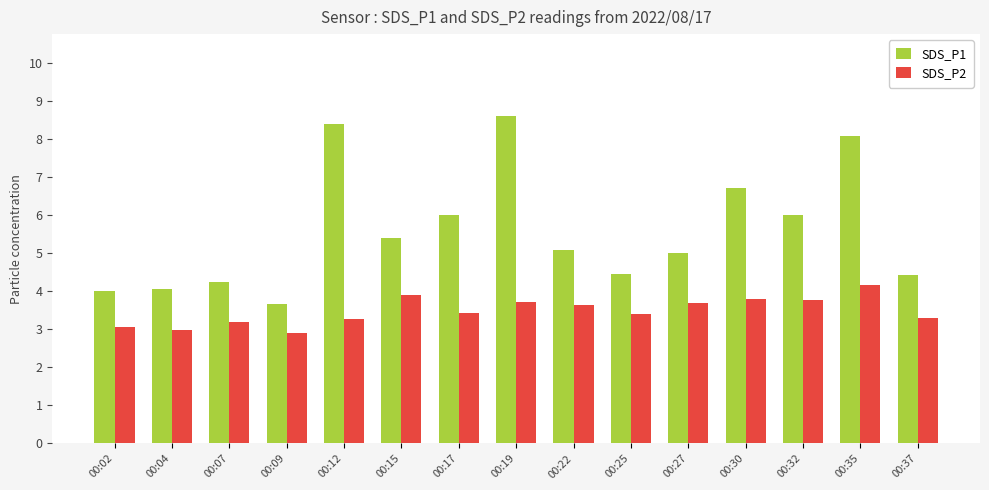

How many series are shown in this chart?

2